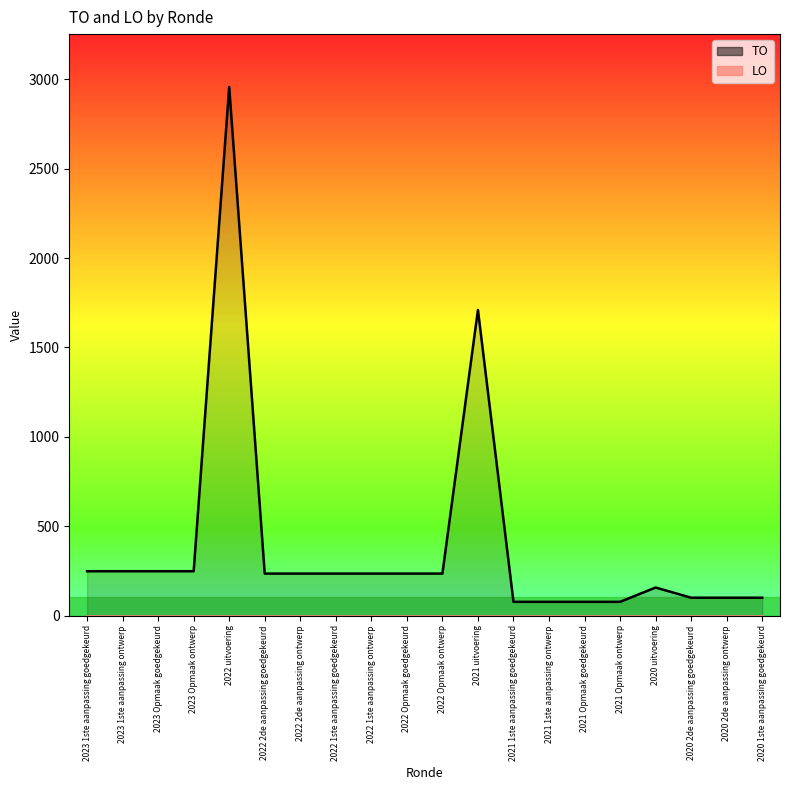

What is the smallest value displayed?

0